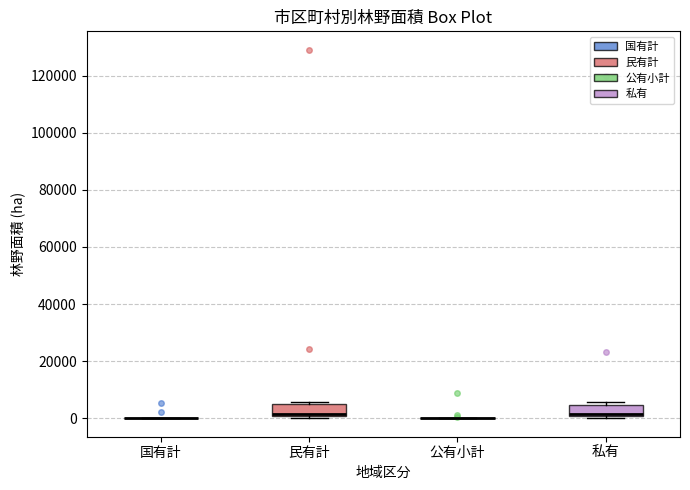

Reading left to right, transcribe this box plot: for each box, give where its median line is, the range the box spans, and where its two whiskers end, as read against the y-axis. The values are not printed on the chart, so give them approximately, as read against the axis.

国有計: box collapsed to a line at 0, whiskers 0 to 0
民有計: median 2000, box 0 to 4000, whiskers 0 (just below the box's lower edge) to 6000
公有小計: box collapsed to a line at 0, whiskers 0 to 0
私有: median 2000, box 0 to 4000, whiskers 0 (just below the box's lower edge) to 6000